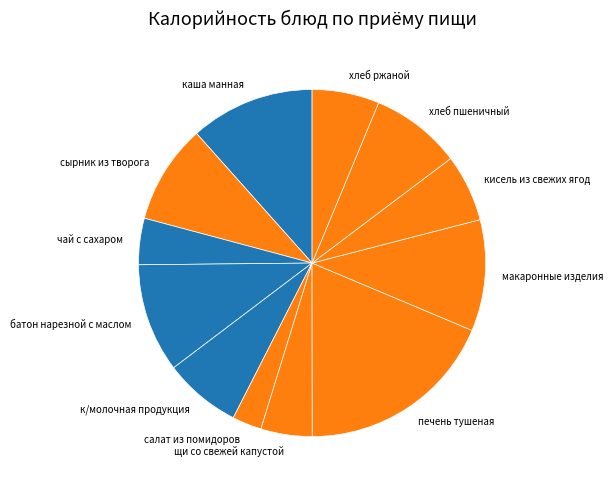

Which slice is the largest?

печень тушеная